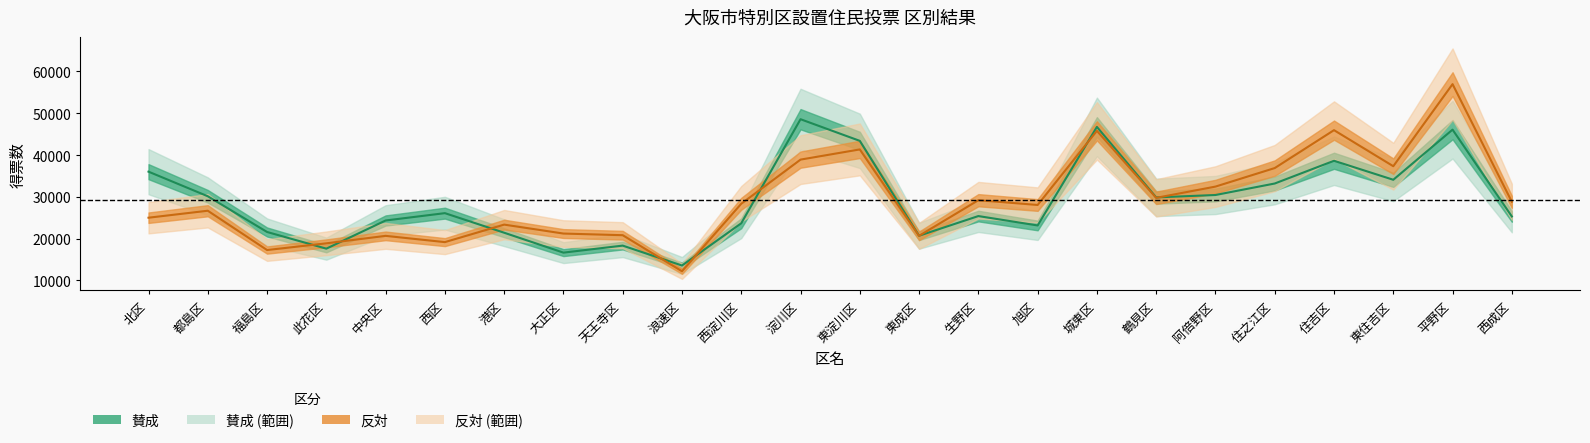

True or false: 反対 and 賛成 intersect in this chart.

True